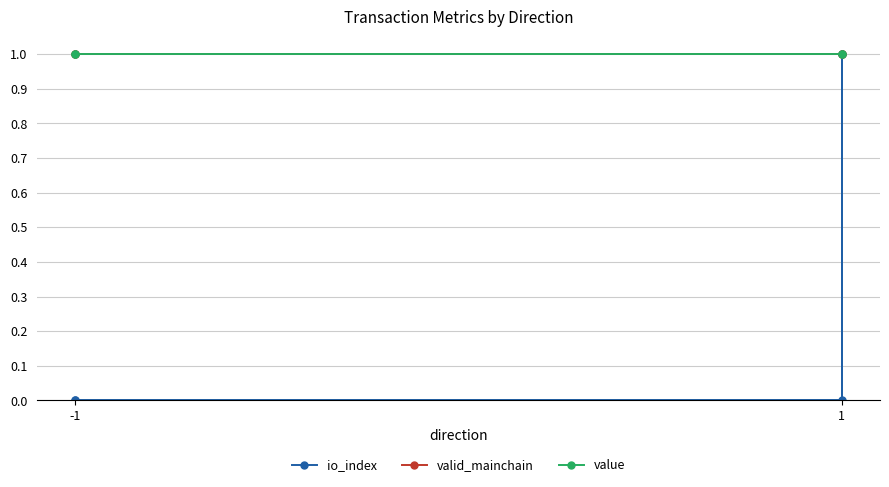

Which category has the highest value in the valid_mainchain series?

-1